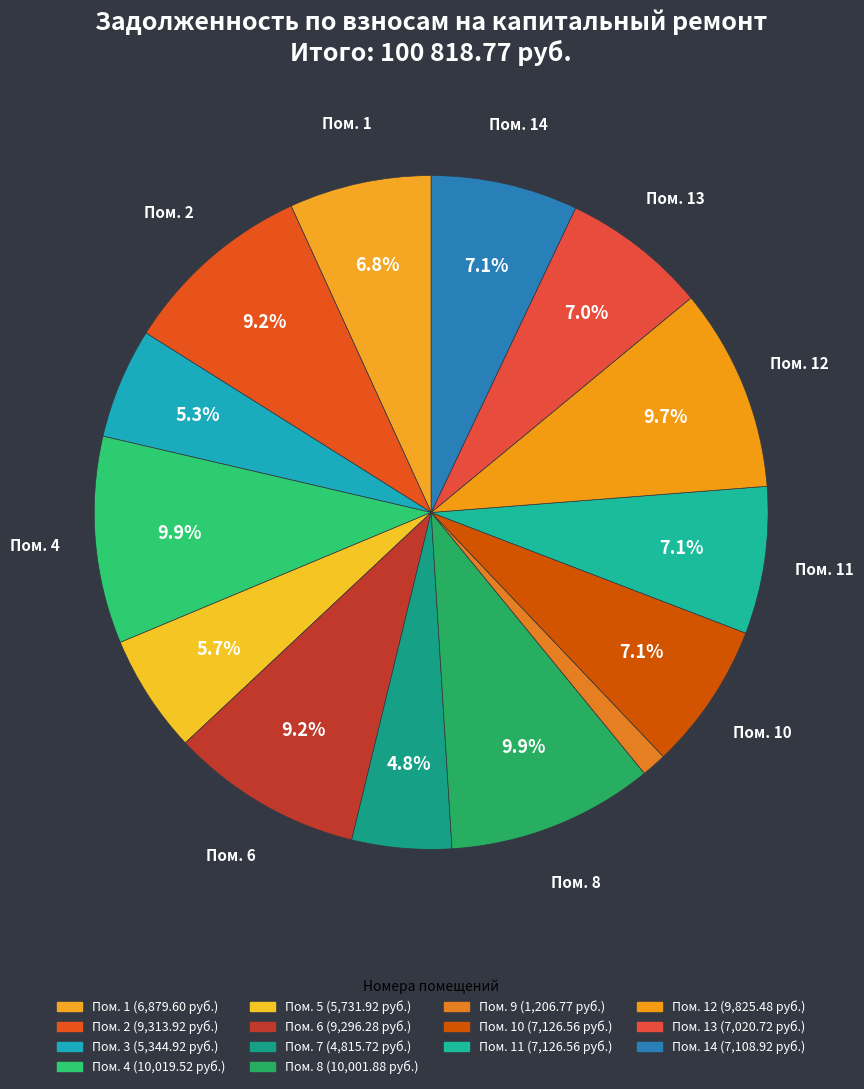

How many segments does this pie chart have?

14